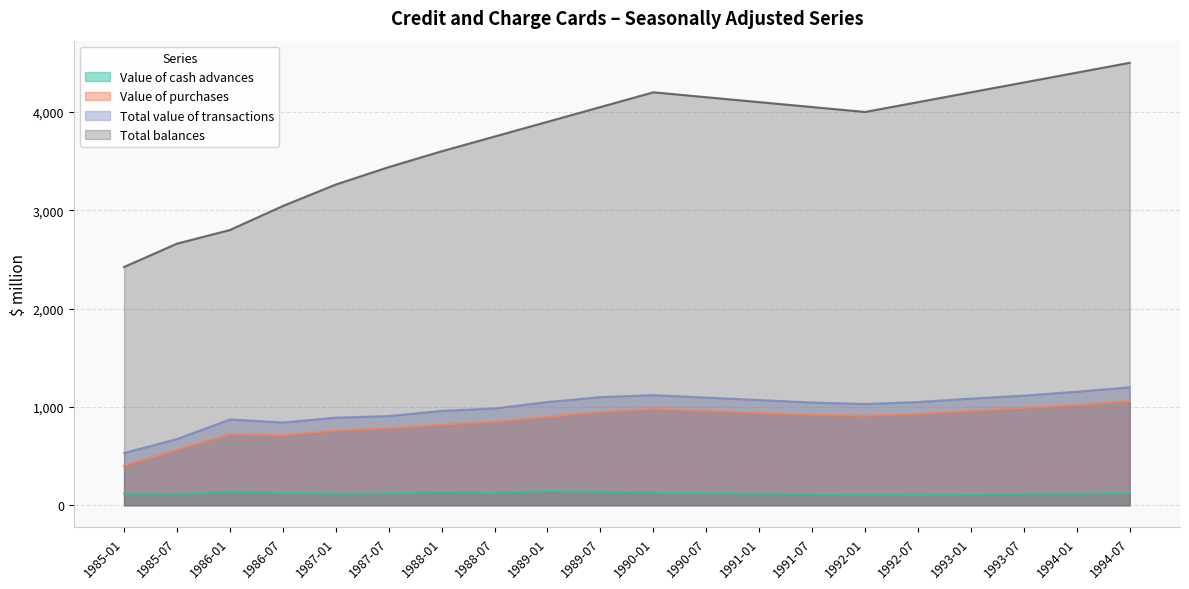

Reading left to right, what are all the values shown in this chart?

Value of cash advances: 1985-01=119.5	1985-07=114.5	1986-01=139.9	1986-07=127.6	1987-01=120.2	1987-07=122.2	1988-01=135.0	1988-07=128.0	1989-01=145.0	1989-07=138.0	1990-01=130.0	1990-07=125.0	1991-01=118.0	1991-07=112.0	1992-01=108.0	1992-07=105.0	1993-01=110.0	1993-07=115.0	1994-01=120.0	1994-07=125.0
Value of purchases: 1985-01=403.1	1985-07=564.0	1986-01=723.7	1986-07=711.4	1987-01=760.8	1987-07=784.3	1988-01=820.0	1988-07=850.0	1989-01=900.0	1989-07=950.0	1990-01=980.0	1990-07=960.0	1991-01=940.0	1991-07=920.0	1992-01=910.0	1992-07=930.0	1993-01=960.0	1993-07=990.0	1994-01=1020.0	1994-07=1060.0
Total value of transactions: 1985-01=531.4	1985-07=673.6	1986-01=872.5	1986-07=842.1	1987-01=890.8	1987-07=907.3	1988-01=960.0	1988-07=985.0	1989-01=1050.0	1989-07=1100.0	1990-01=1120.0	1990-07=1095.0	1991-01=1070.0	1991-07=1045.0	1992-01=1030.0	1992-07=1050.0	1993-01=1085.0	1993-07=1115.0	1994-01=1155.0	1994-07=1200.0
Total balances: 1985-01=2423.5	1985-07=2660.7	1986-01=2799.6	1986-07=3043.7	1987-01=3262.0	1987-07=3439.3	1988-01=3600.0	1988-07=3750.0	1989-01=3900.0	1989-07=4050.0	1990-01=4200.0	1990-07=4150.0	1991-01=4100.0	1991-07=4050.0	1992-01=4000.0	1992-07=4100.0	1993-01=4200.0	1993-07=4300.0	1994-01=4400.0	1994-07=4500.0